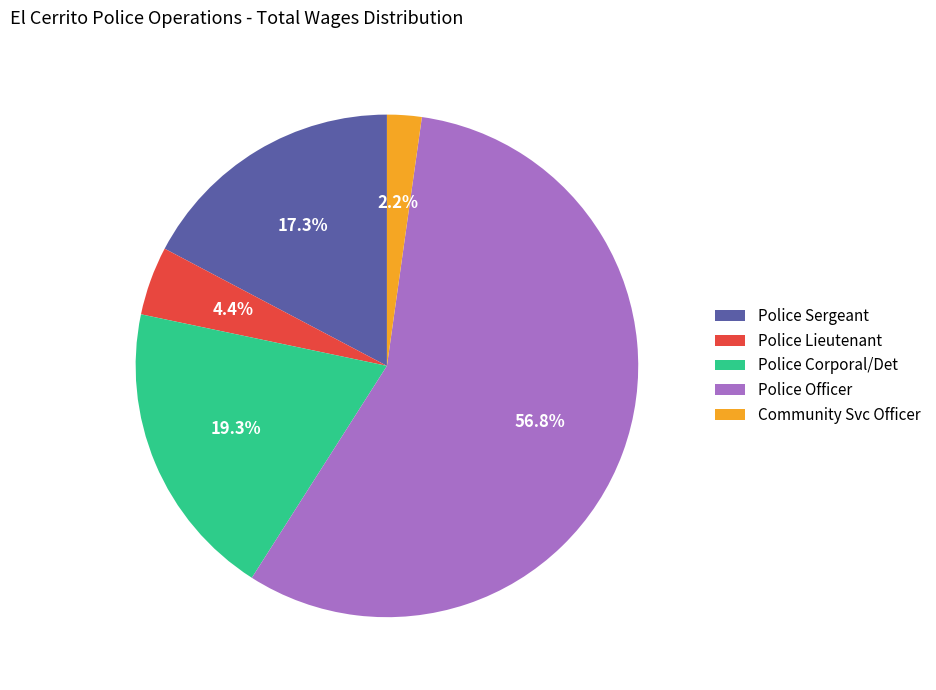

How many slices are in this pie chart?

5